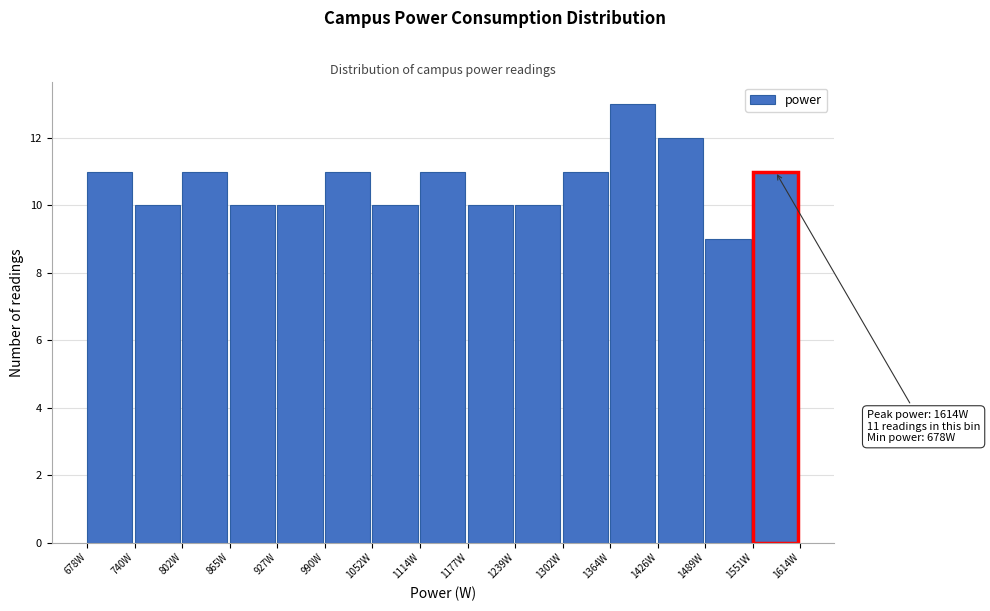

Over which range of the x-axis is the bar tallest?

1360 to 1430